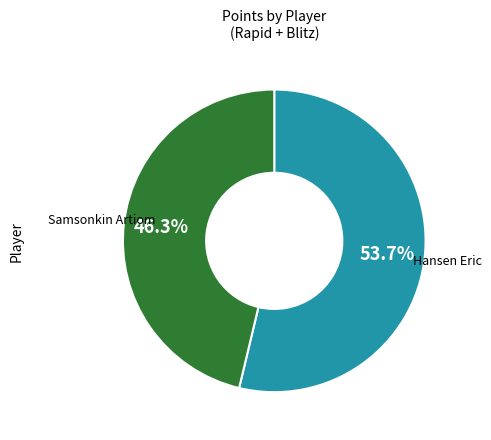

Does any single category account for the majority?

Yes